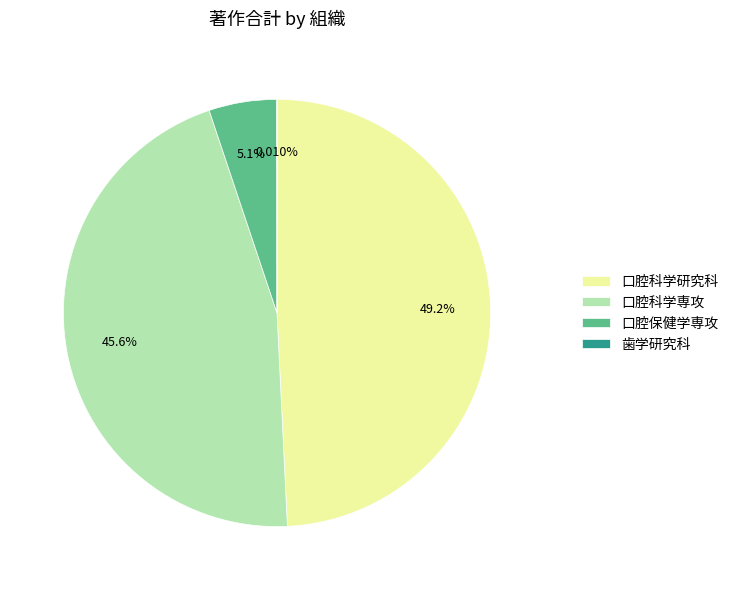

What is the largest slice in the pie chart?

口腔科学研究科